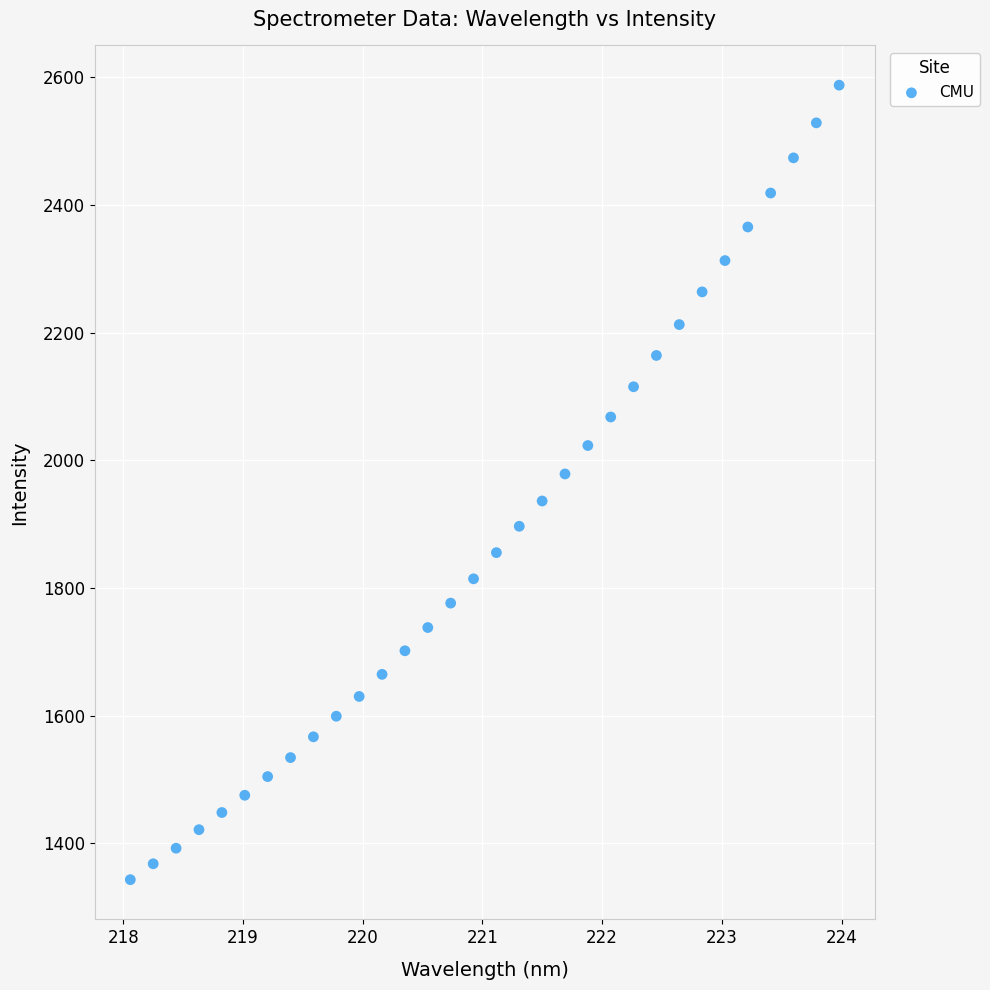

What Y value in the scatter plot is closest to 1965?

1978.7